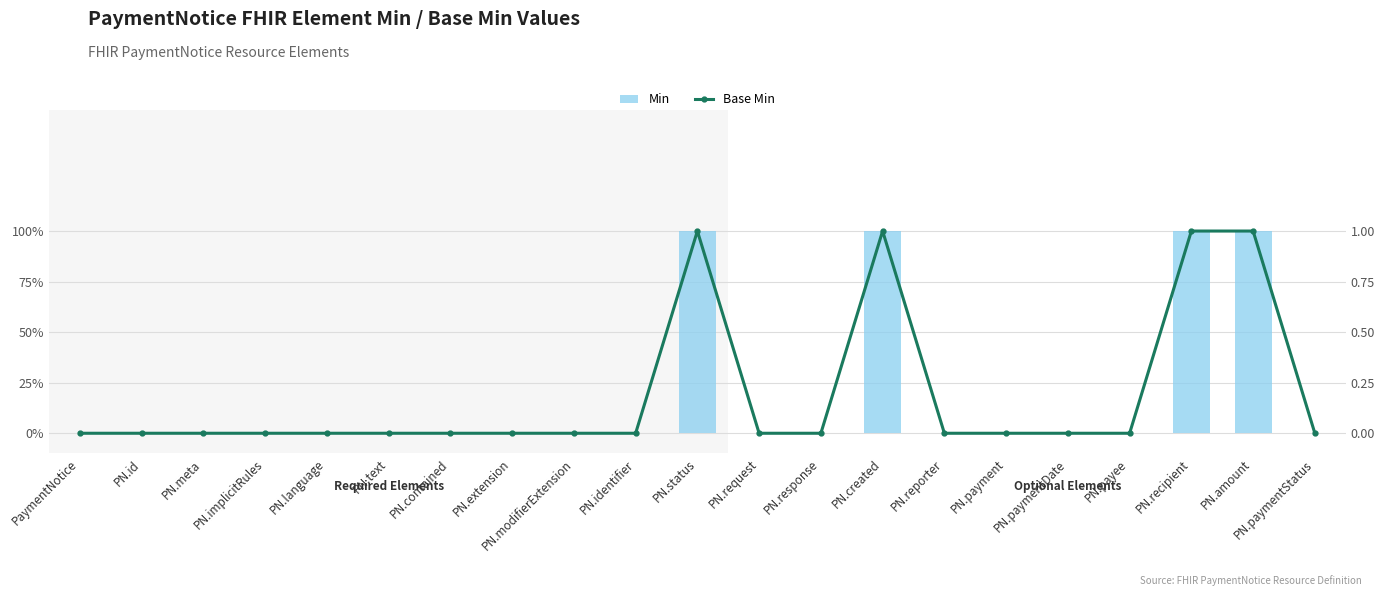

How many groups of bars are there?

21